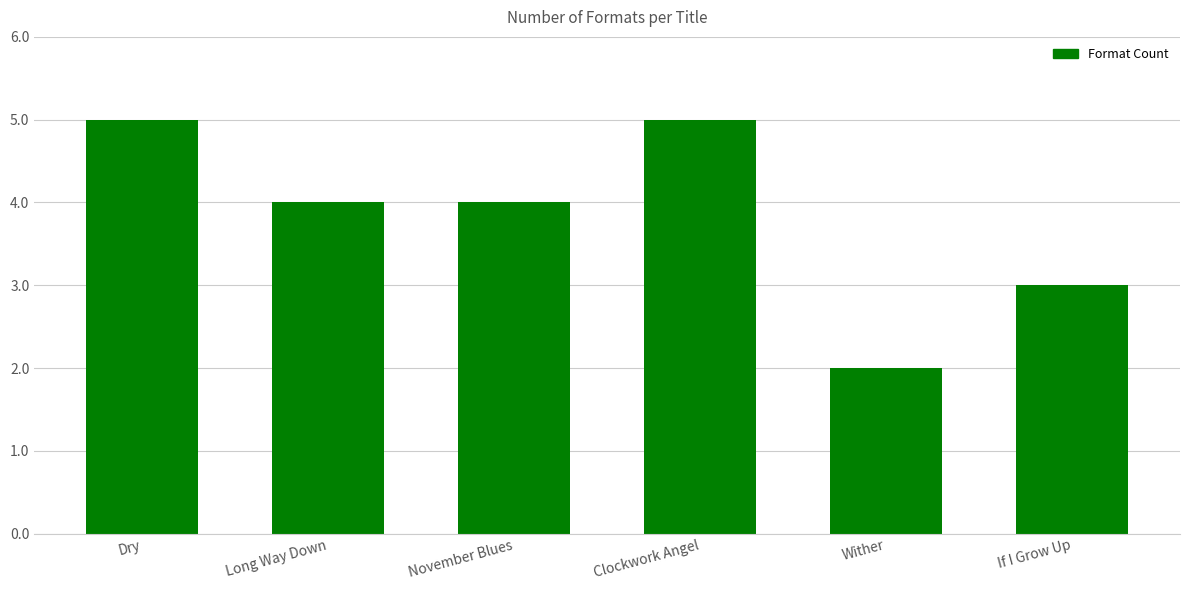

What is the sum of the values at November Blues and Wither?

6